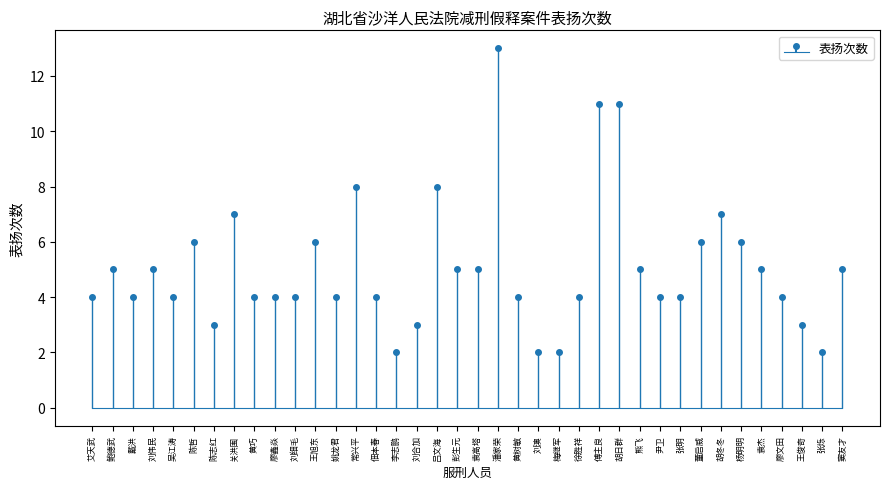

Count the number of data series in this chart.

1